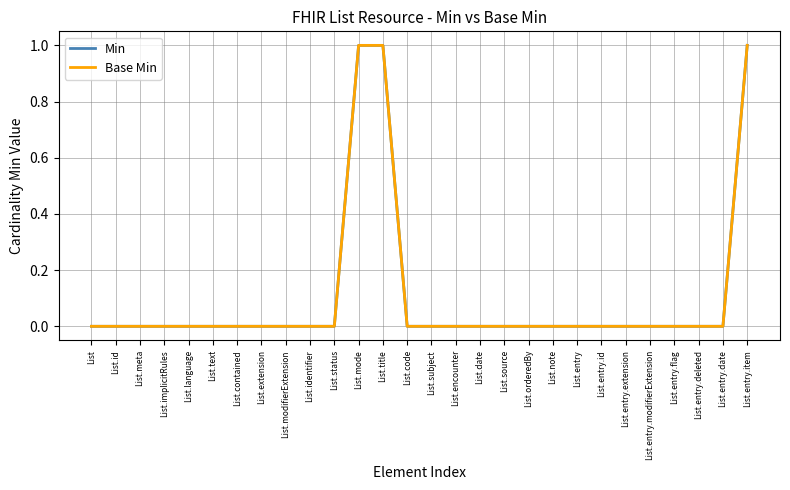

True or false: Min and Base Min cross at least once.

False